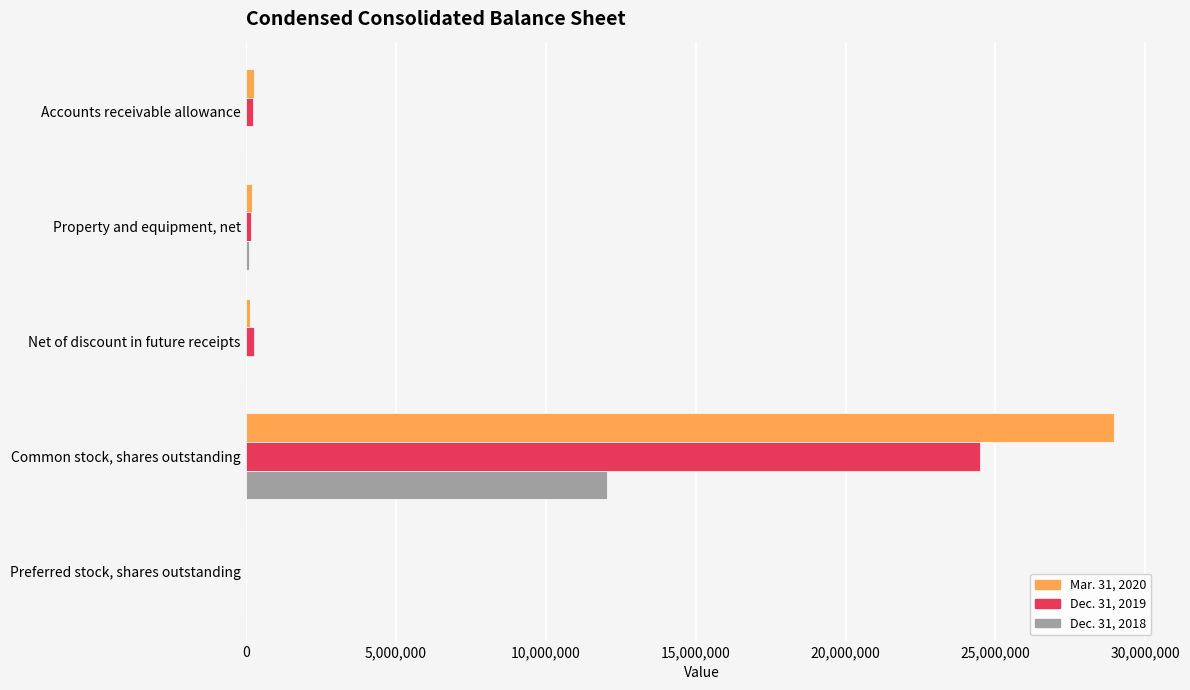

What is the total value across all series at Common stock, shares outstanding?

65514277